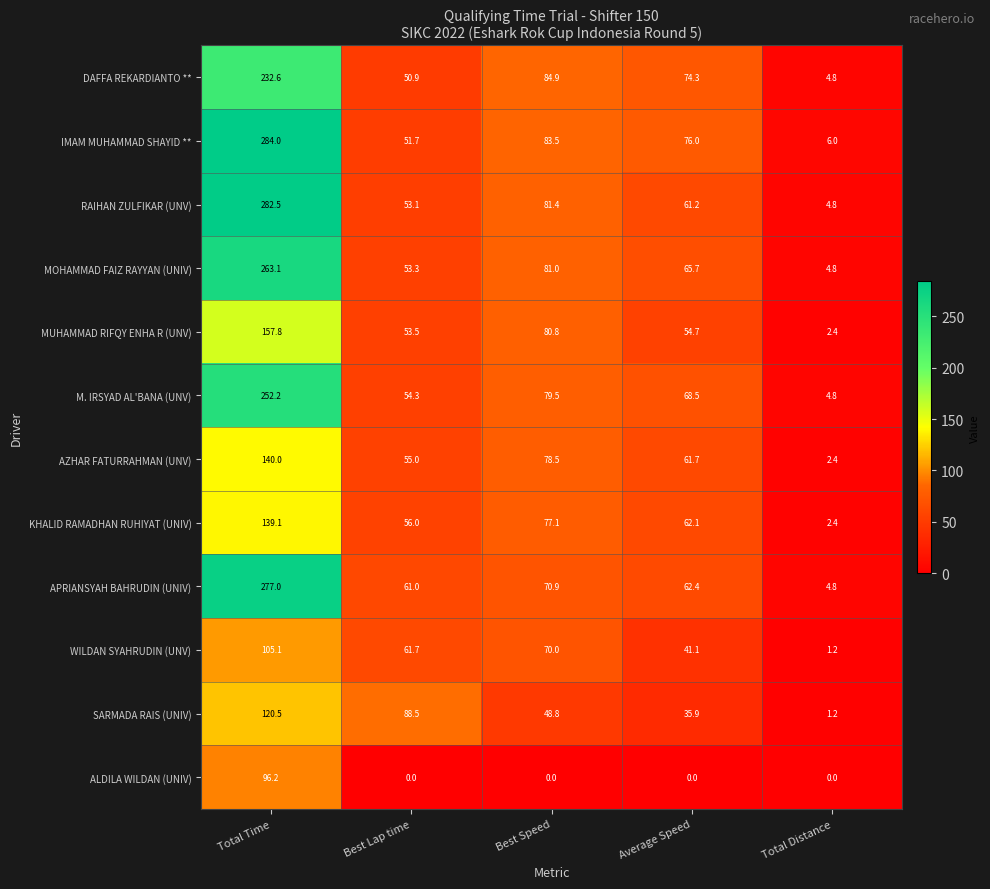

Rank the categories by RAIHAN ZULFIKAR (UNV) value from lowest to highest.

Total Distance, Best Lap time, Average Speed, Best Speed, Total Time